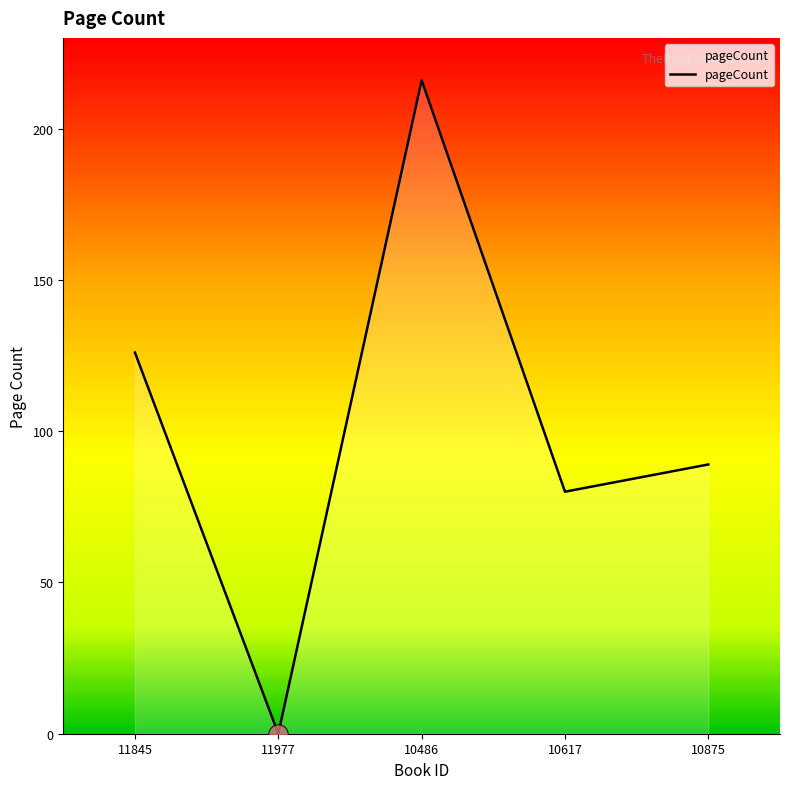

What is the maximum value shown in the chart?

216